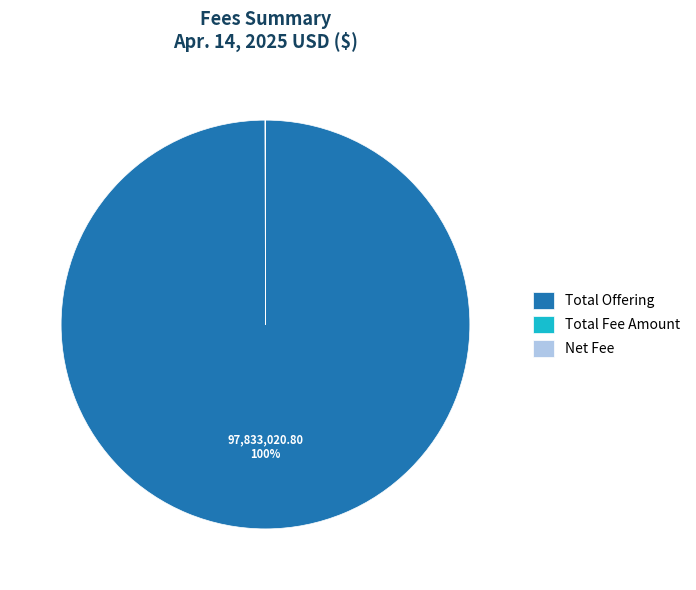

To the nearest percent, what percentage of the pie is Total Offering?

100%